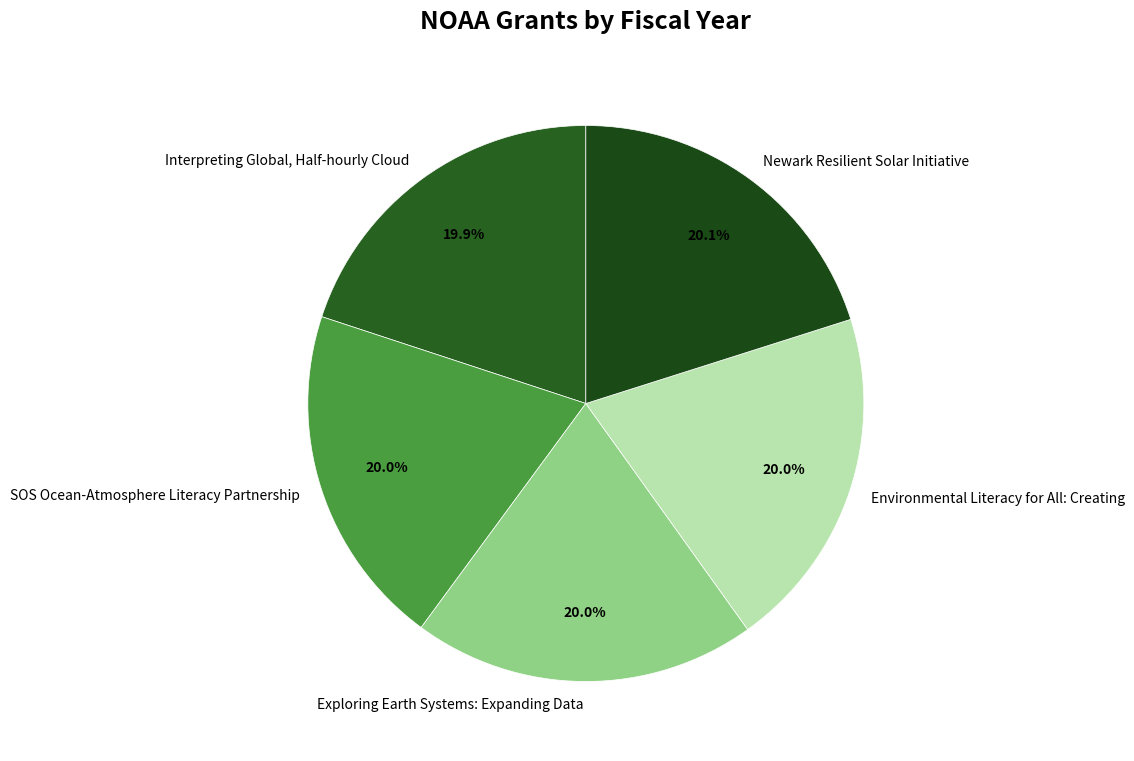

Is the sum of Environmental Literacy for All: Creating and Newark Resilient Solar Initiative greater than half?

No